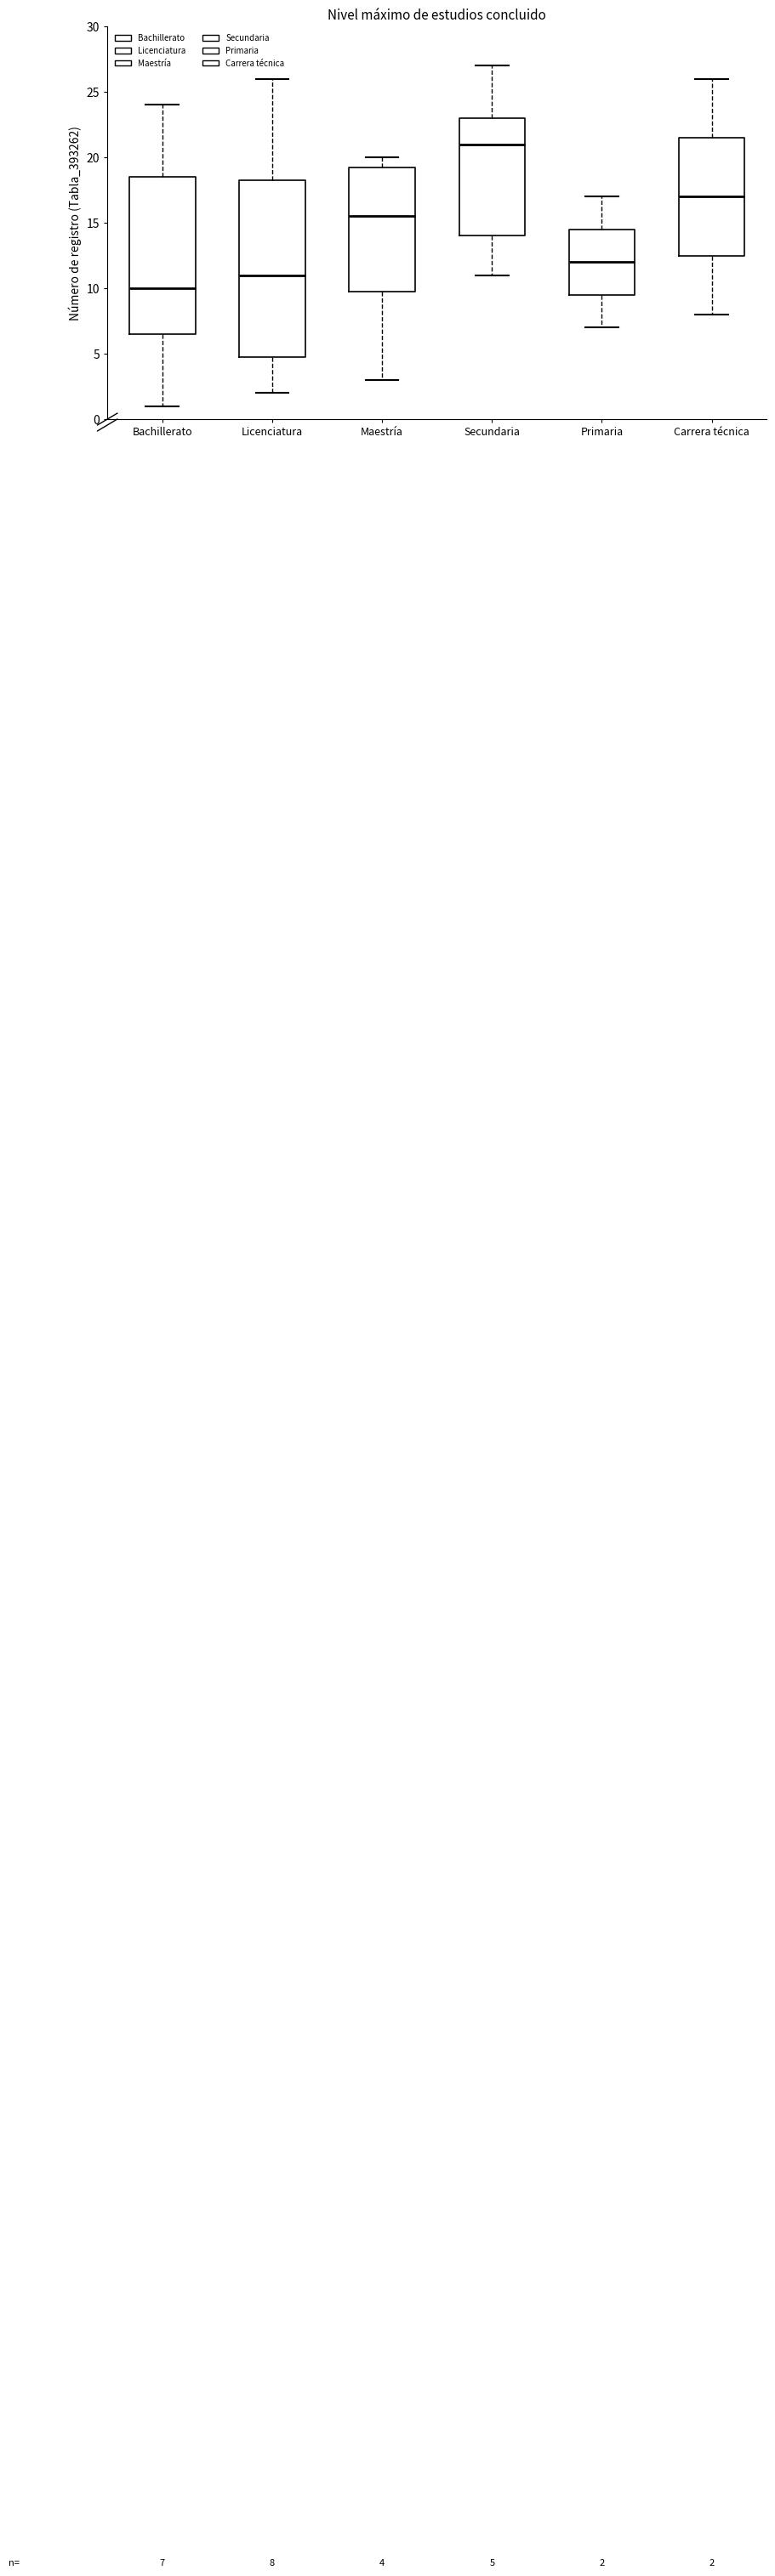

Which box has the highest median line?

Secundaria